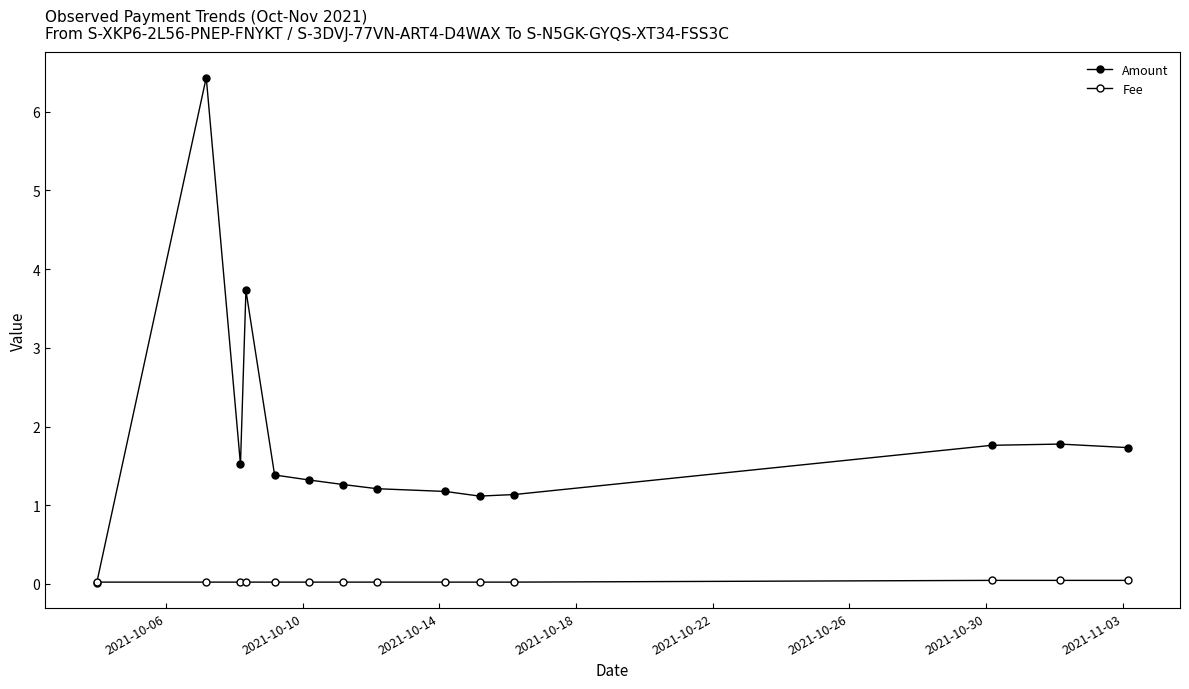

How many data points in Amount are less than 1?

1